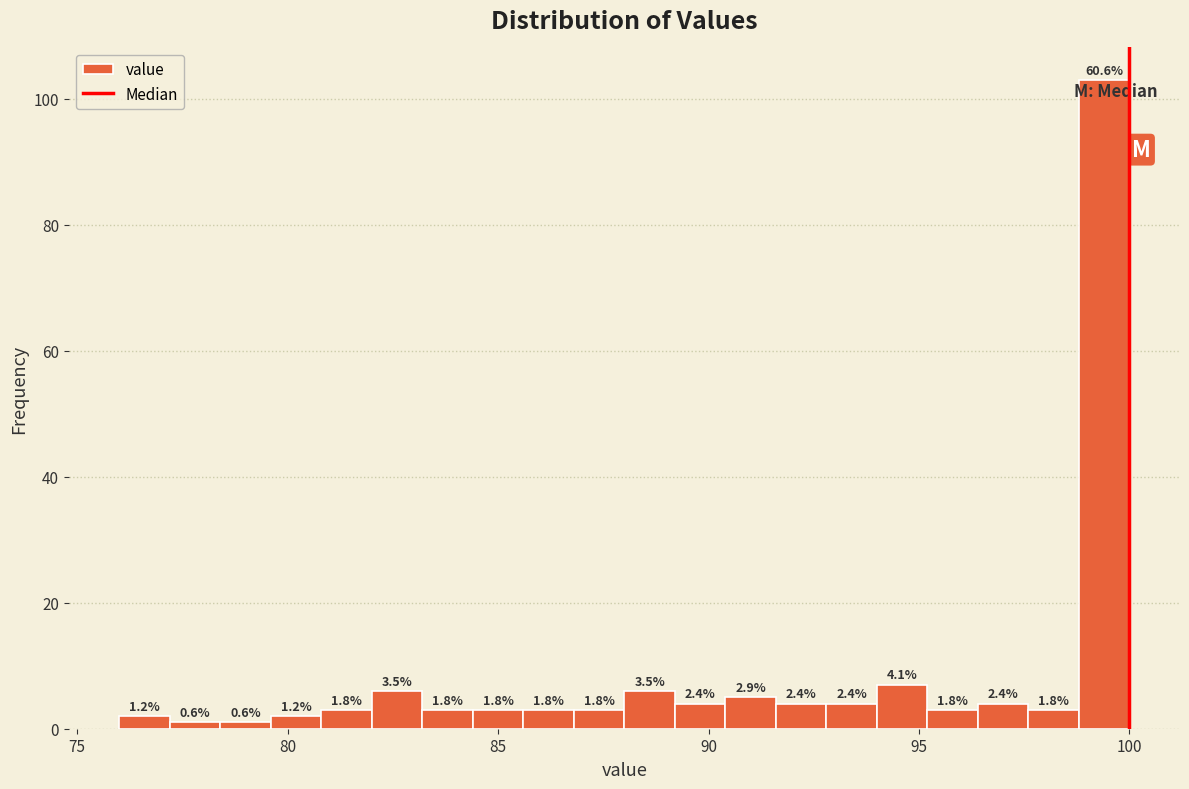

Around what value on the x-axis is the tallest bar? Give the approximate position of its centre, as read against the axis.

99.5